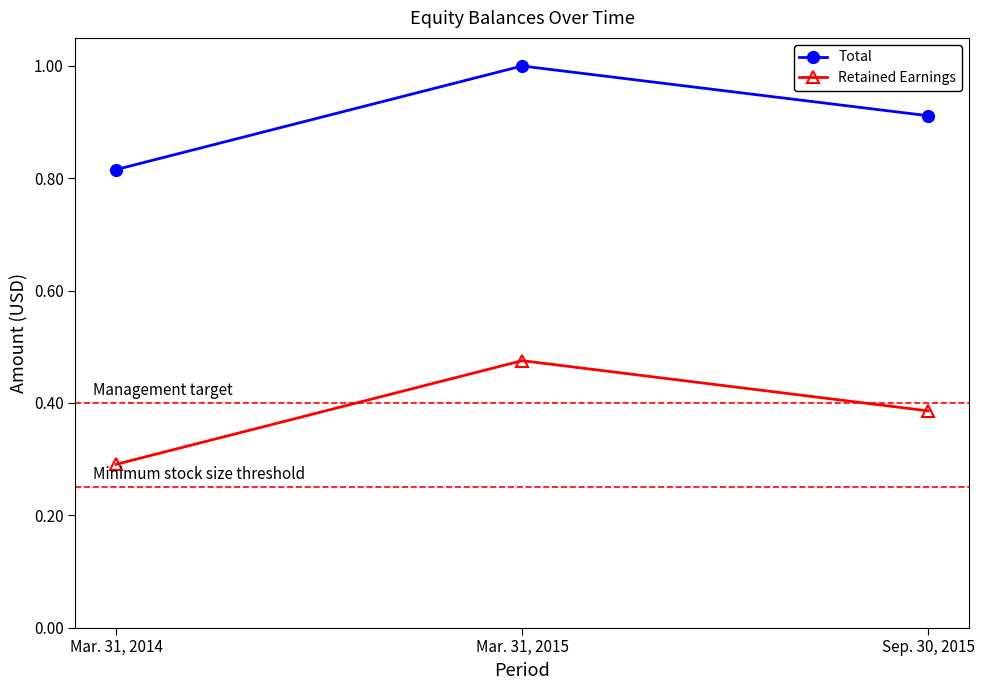

Is this an area chart (filled region under the line)?

No